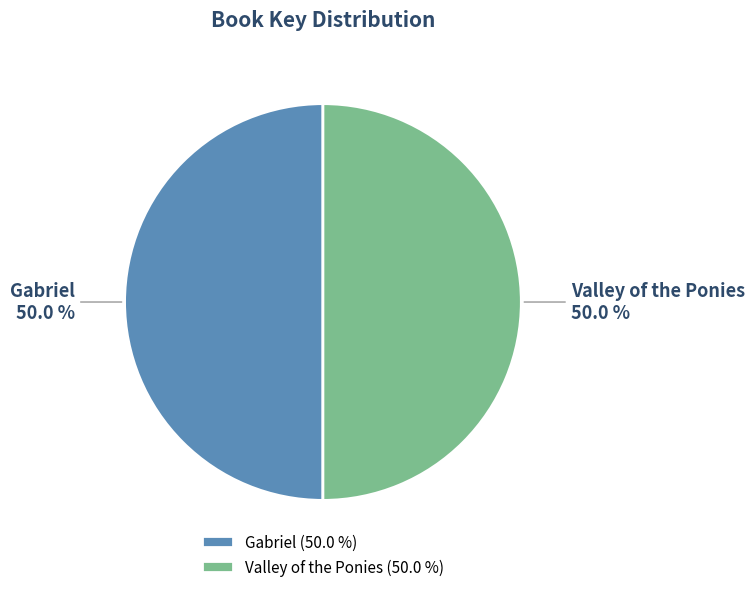

Approximately how many times larger is the value at Gabriel compared to Valley of the Ponies?

1.0